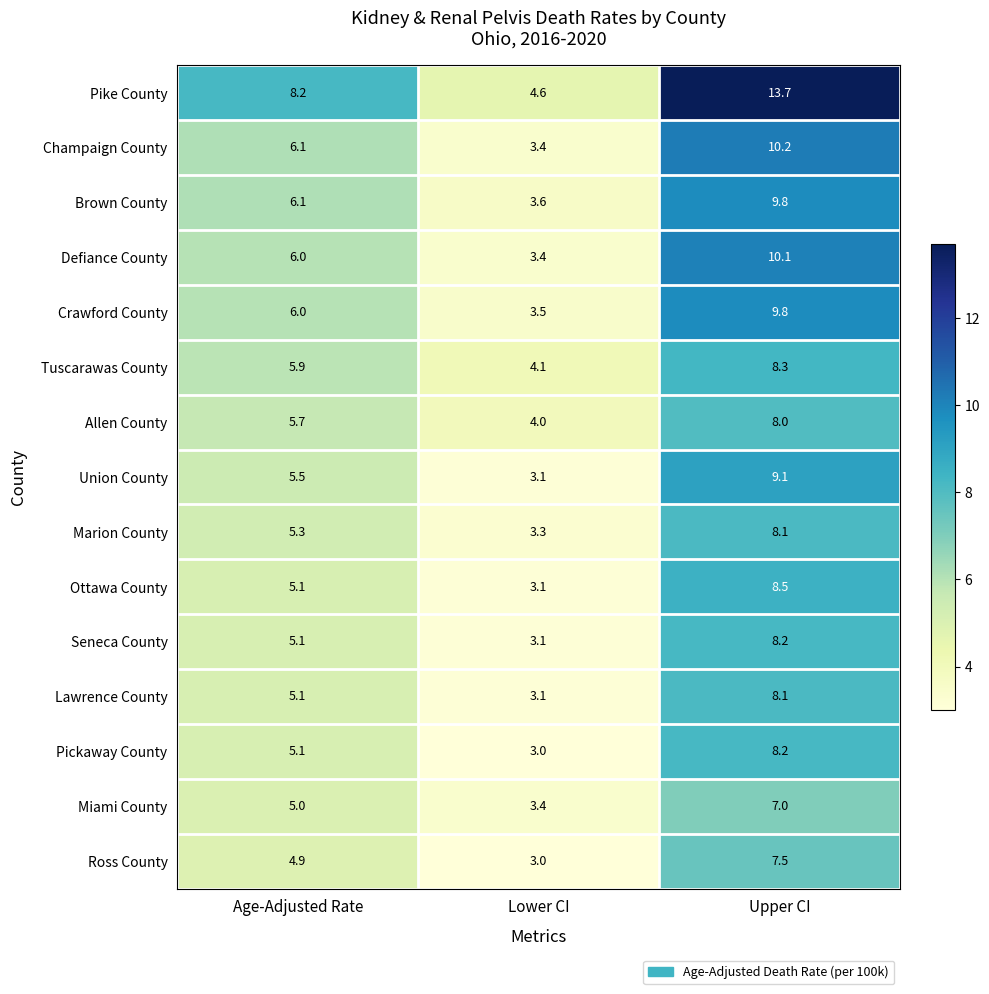

What is the average value of the Ottawa County series?

5.6